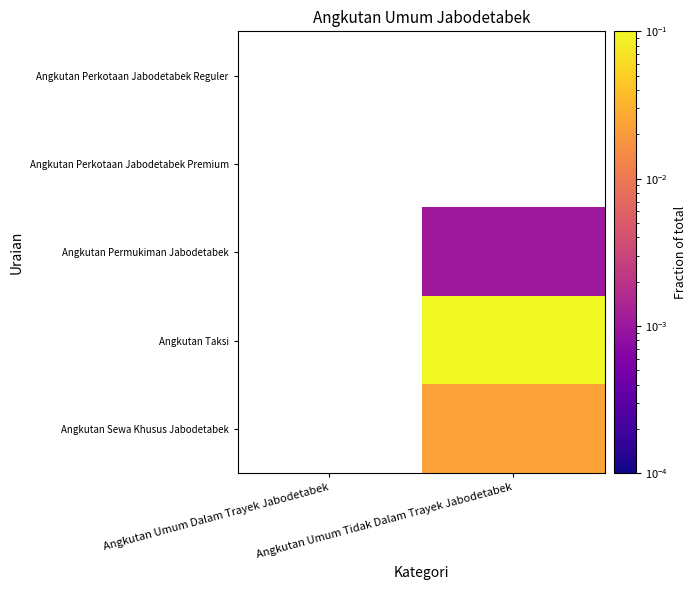

How many categories are shown in the chart?

2